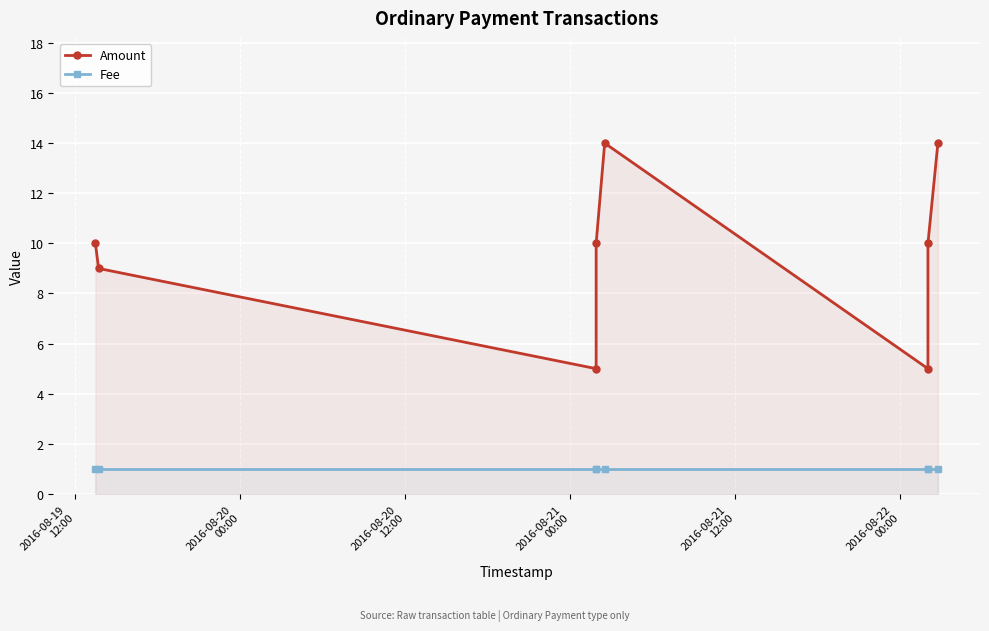

Read the Fee value at 2016-08-22
00:00.

1